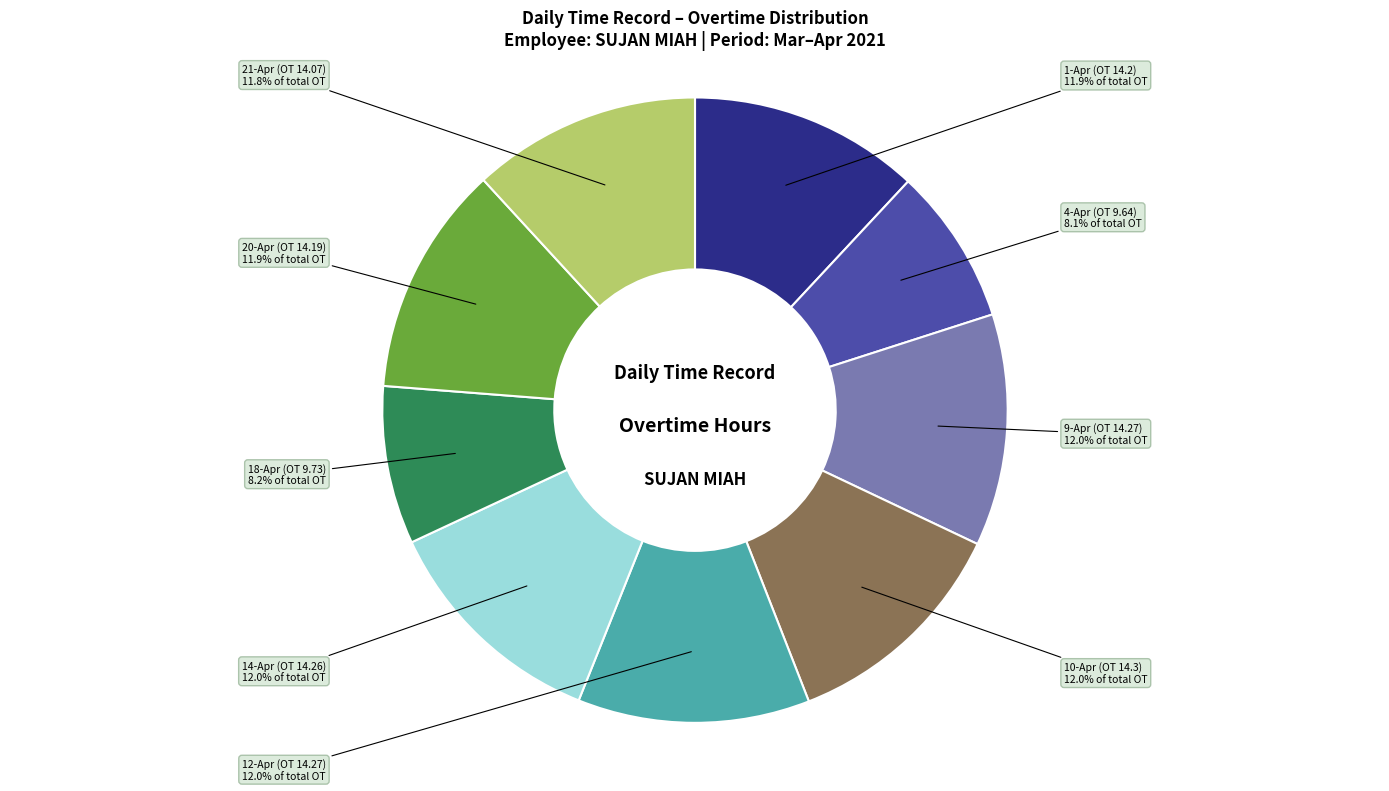

To the nearest percent, what is the average slice percentage?

11%